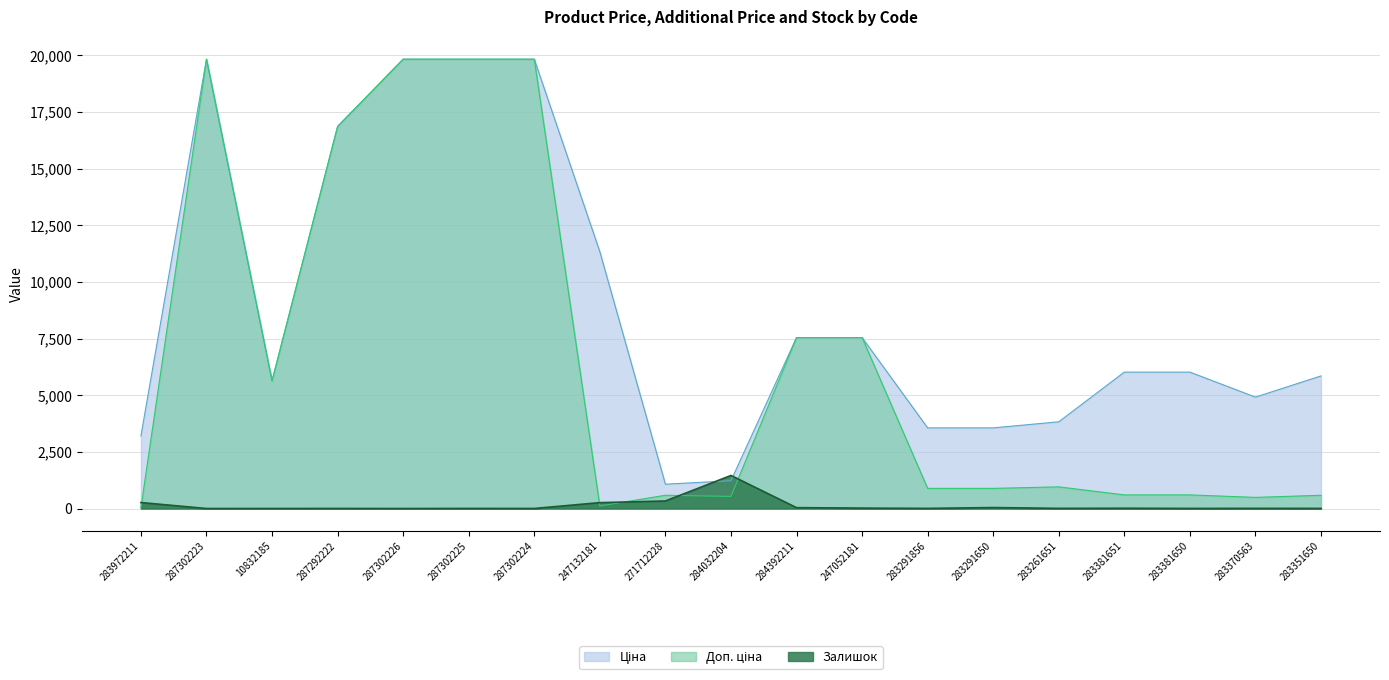

What is the label of the 14th point from the left?

283291650